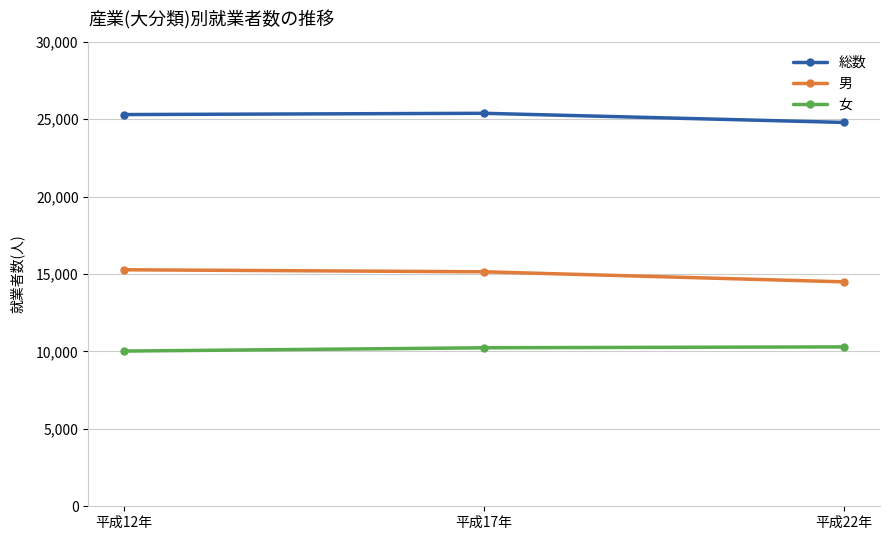

The value of 総数 at 平成22年 is 24790. True or false?

True